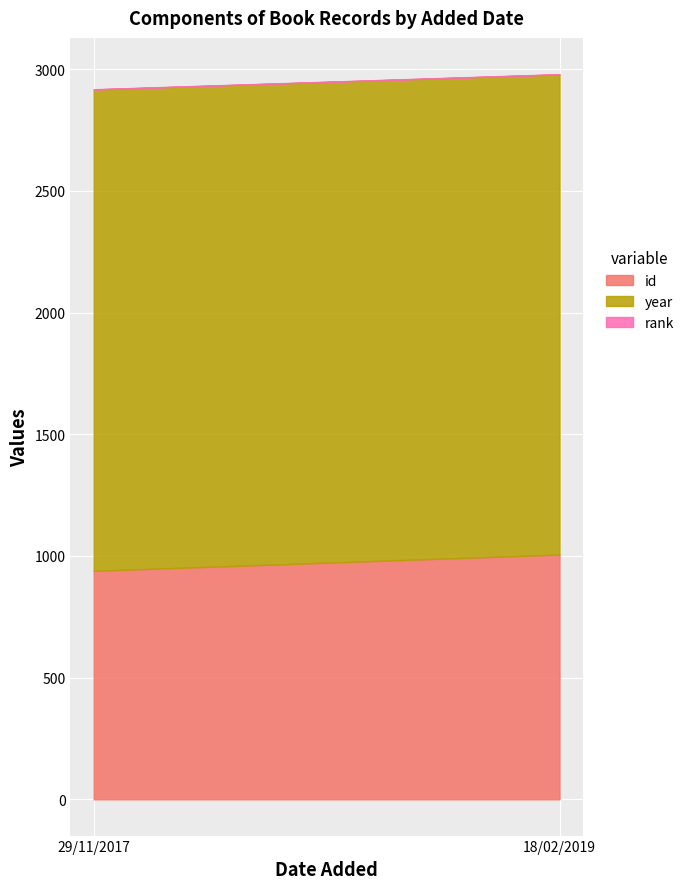

What is the difference between the year values at 29/11/2017 and 18/02/2019?

5